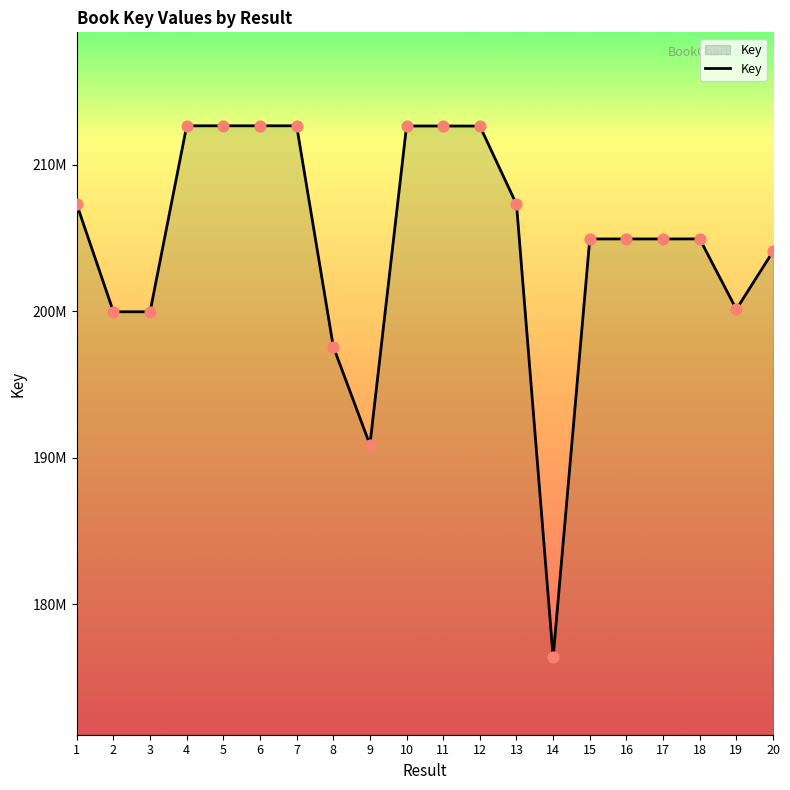

Does the chart have visible grid lines?

No